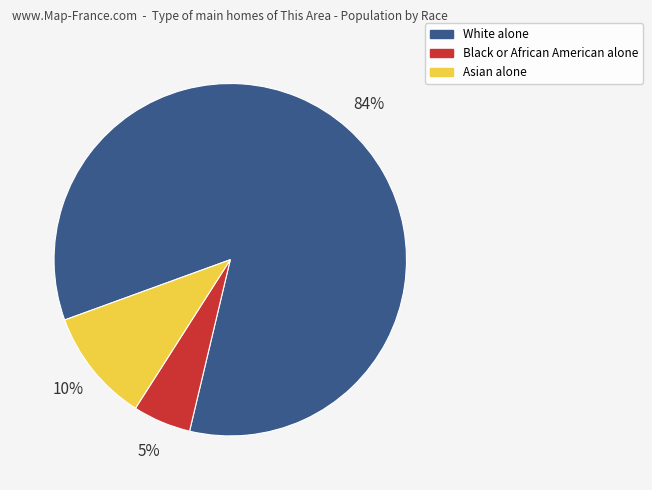

Does Black or African American alone represent more than half of the total?

No